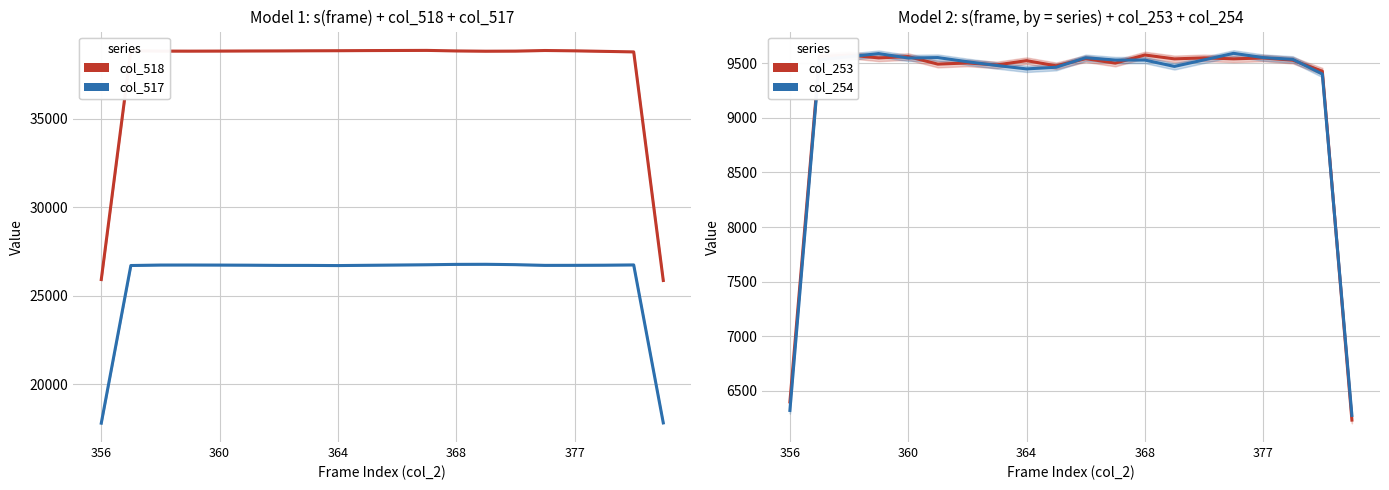

How many interior local valleys does the col_254 series have?

3